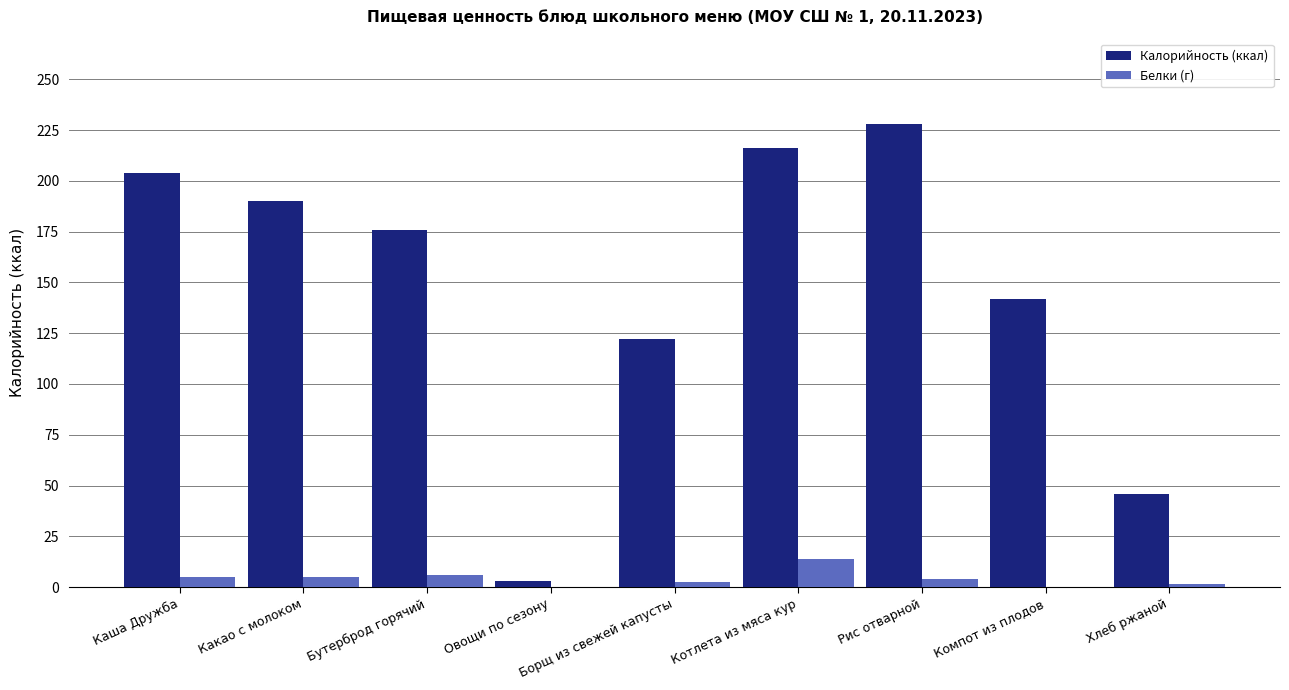

Which label corresponds to the largest value in the chart?

Рис отварной